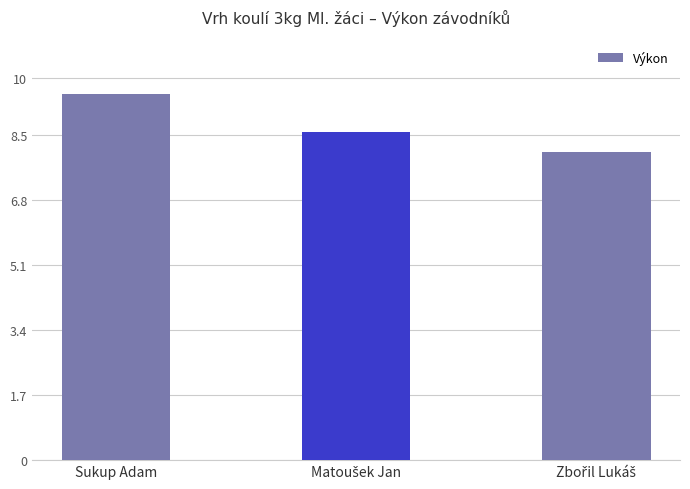

The value at Sukup Adam is 9.6. True or false?

True